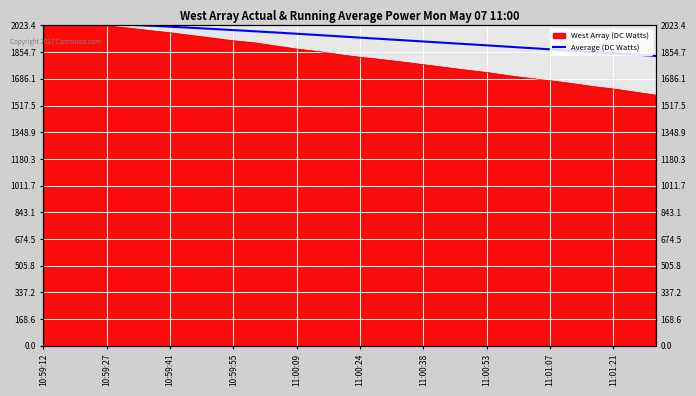

At which label does the data first exceed 1954?

10:59:12